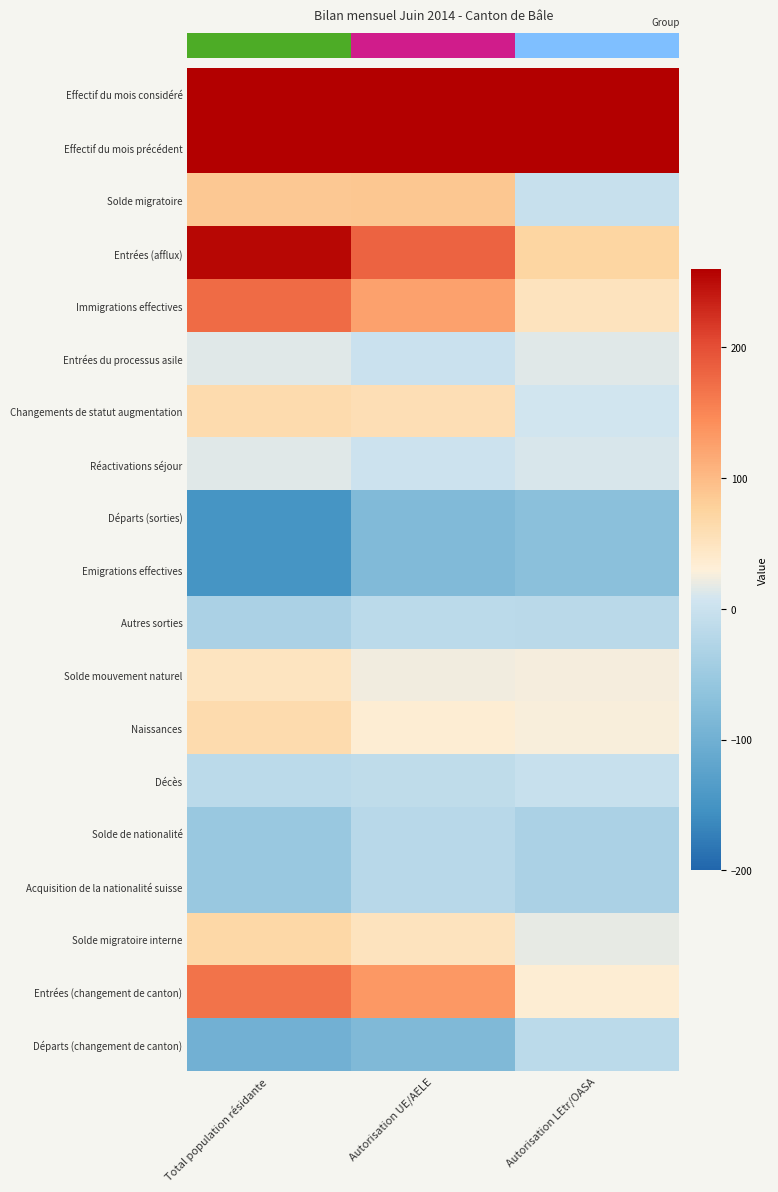

Count the number of data series in this chart.

19